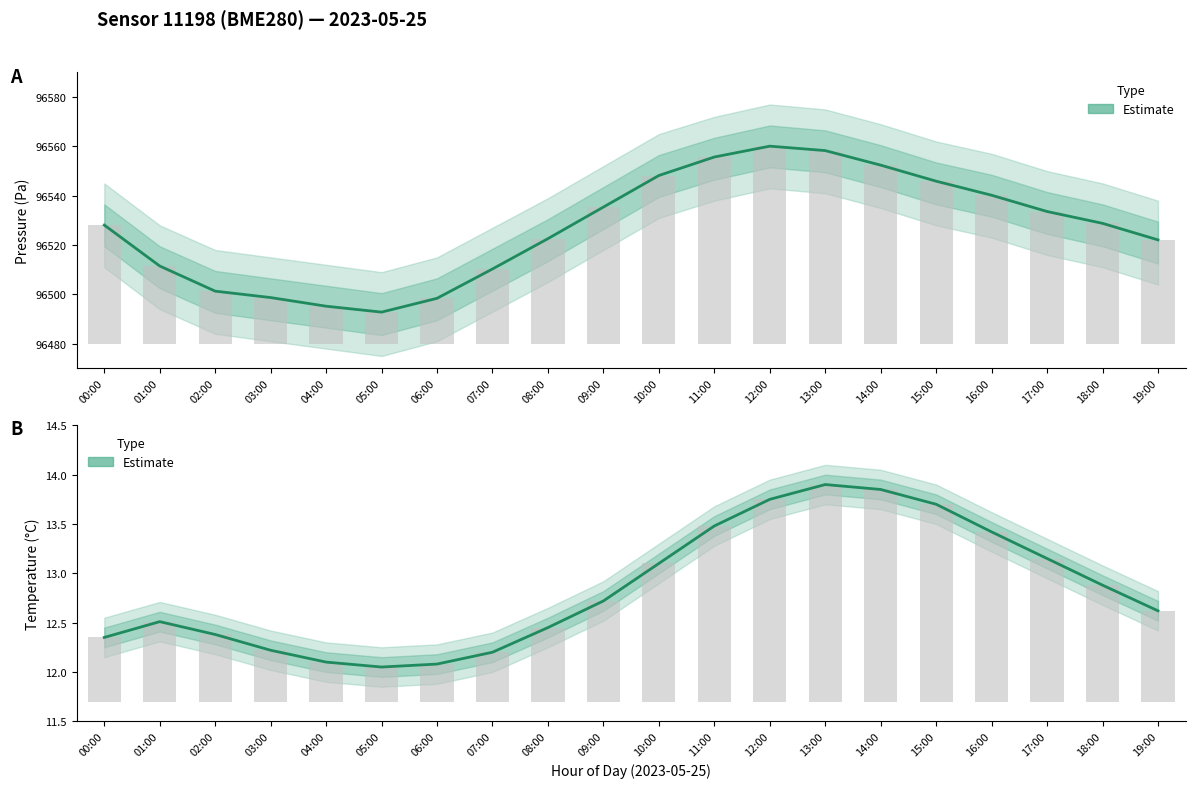

Between 15:00 and 10:00, which is larger?

15:00